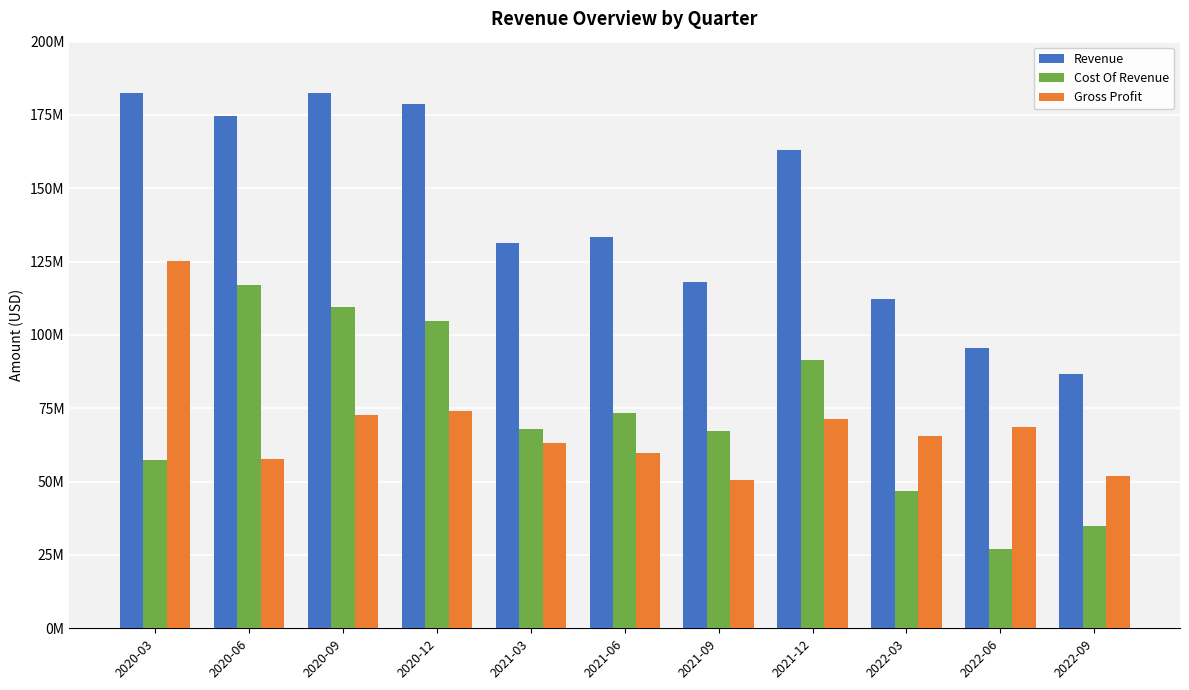

What is the approximate value of Revenue at 2020-09, to the nearest 50?

182400000